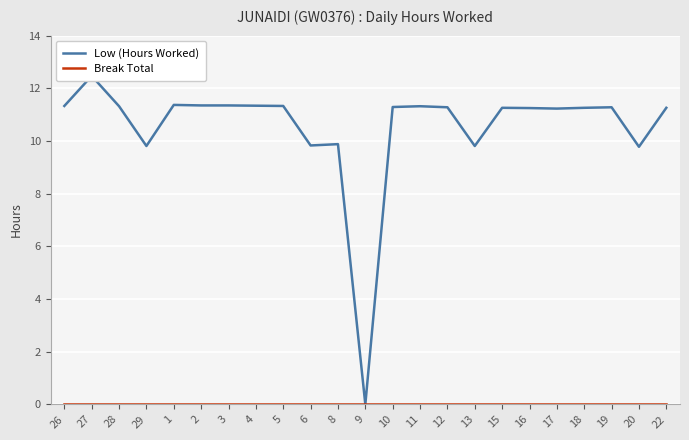

Is the value of Low (Hours Worked) at 27 greater than the value of Break Total at 4?

Yes